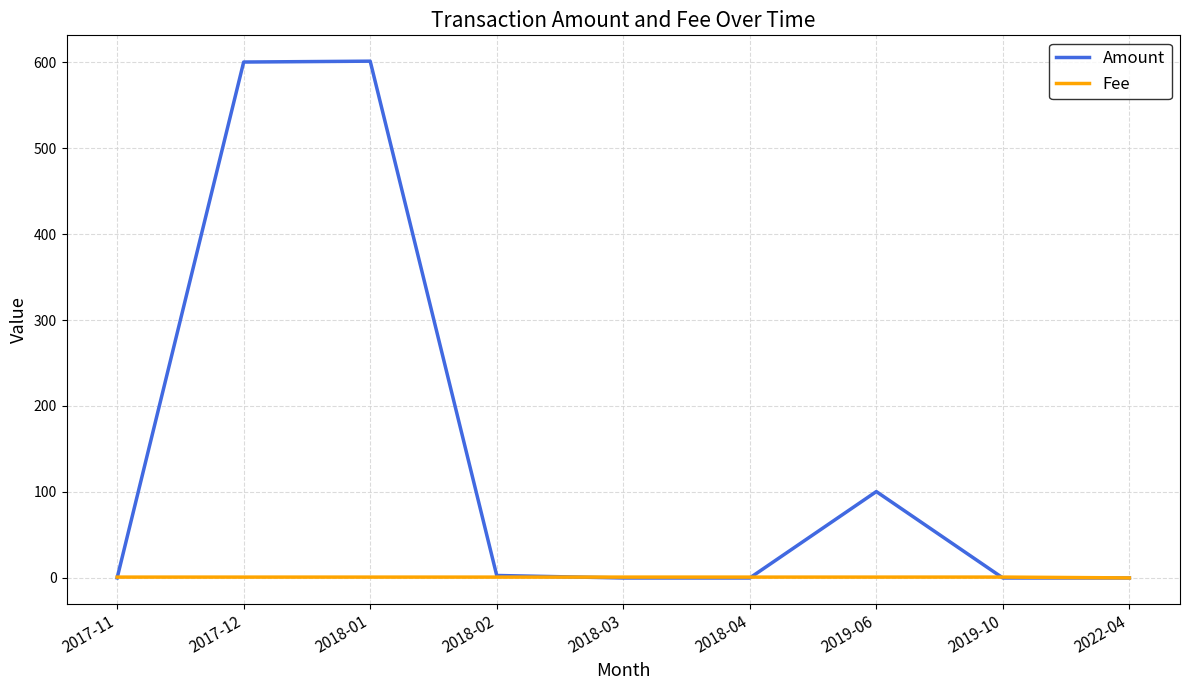

What is the greatest value displayed?

601.0